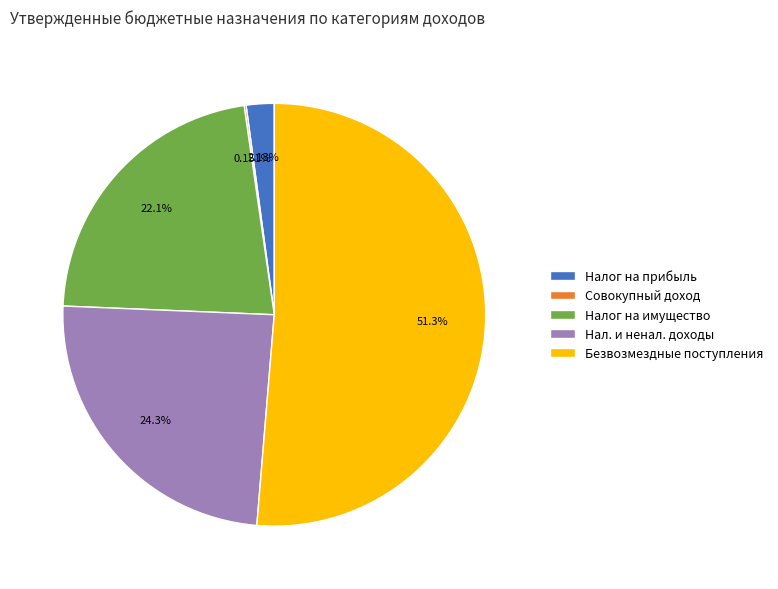

Combined, do Налог на имущество and Налог на прибыль account for over 50%?

No